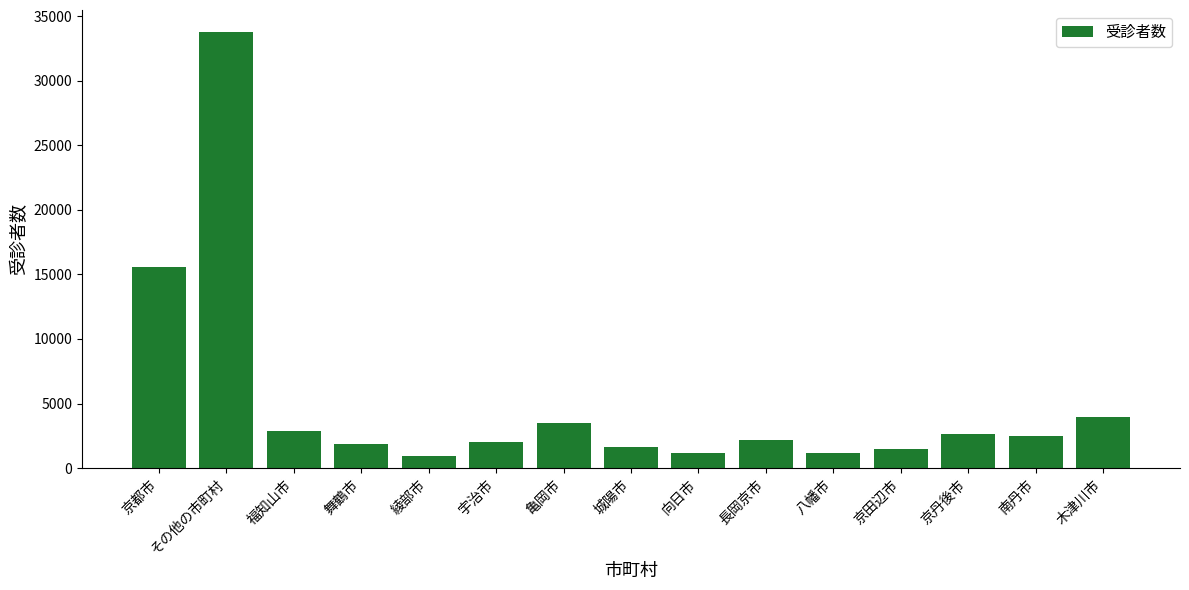

How many data points are less than 2146?

7